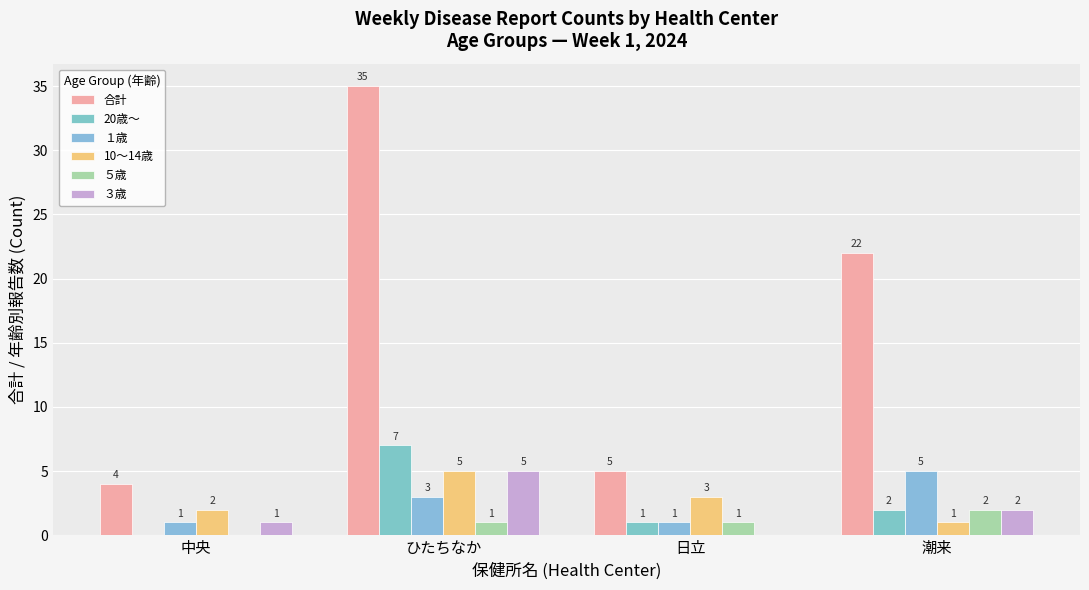

How many data points does each series have?

4